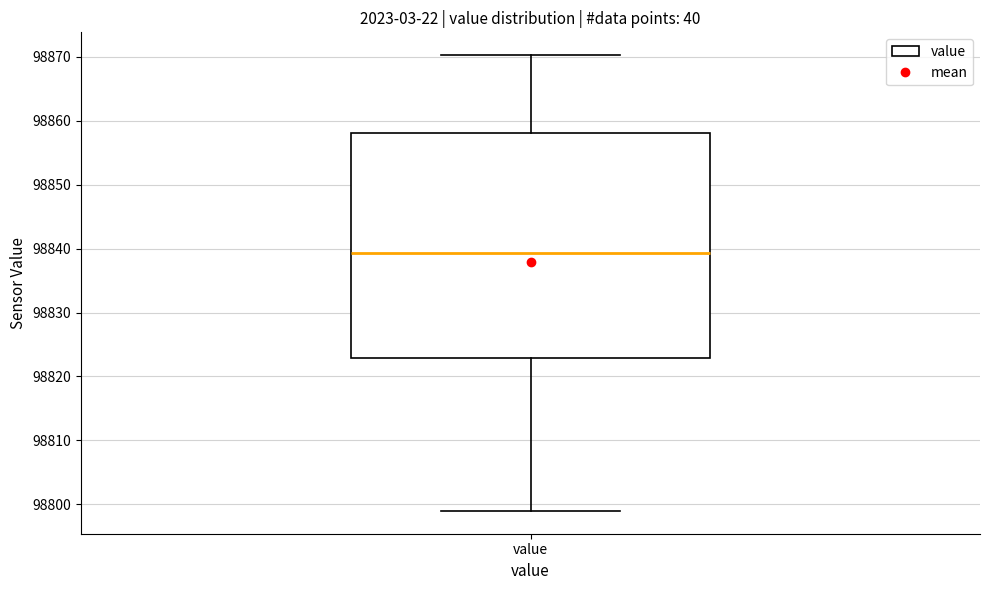

Where does the lower whisker of the box for value end on the y-axis? The values are not printed on the chart, so give them approximately, as read against the axis.

98799